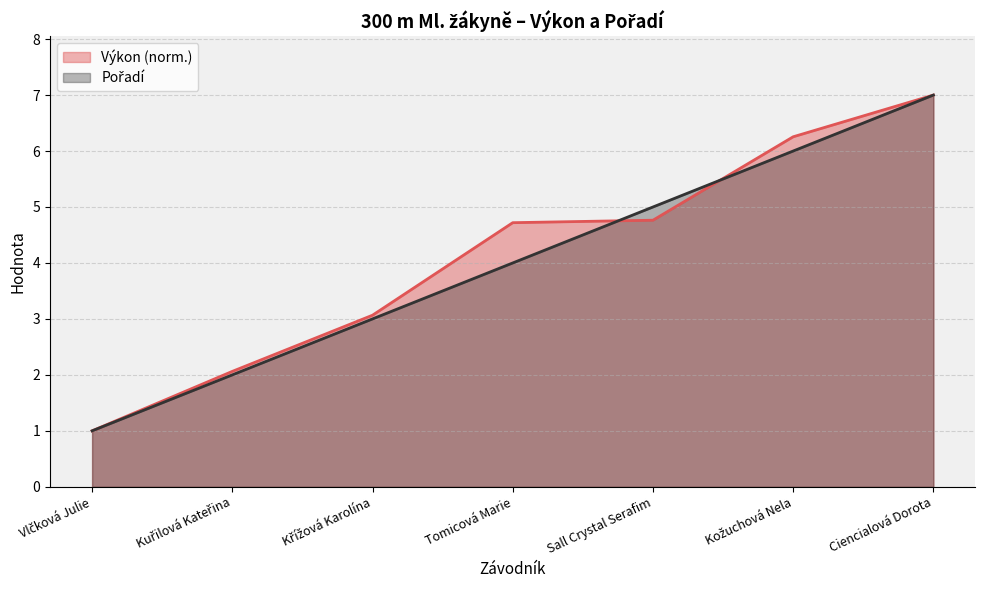

Between Křížová Karolína and Sall Crystal Serafim, which is larger?

Sall Crystal Serafim